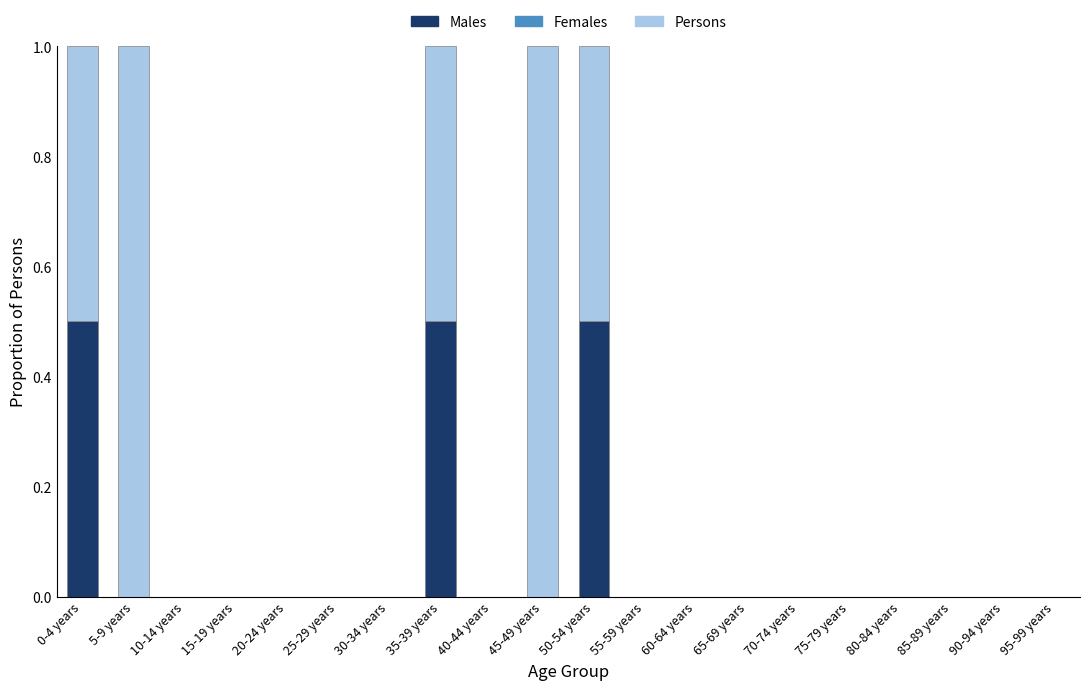

Does the chart contain stacked bars?

Yes